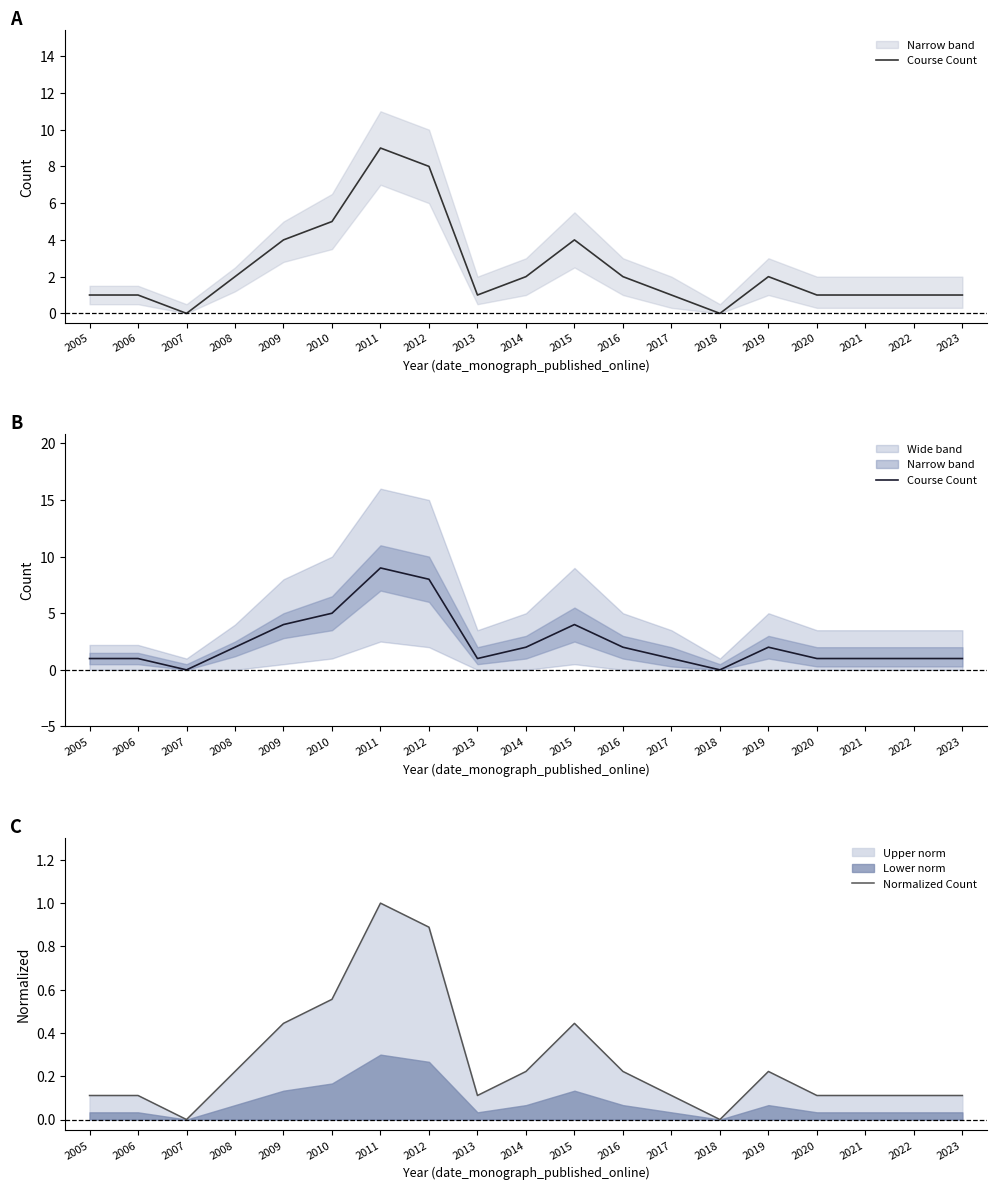

How many series are shown in this chart?

2